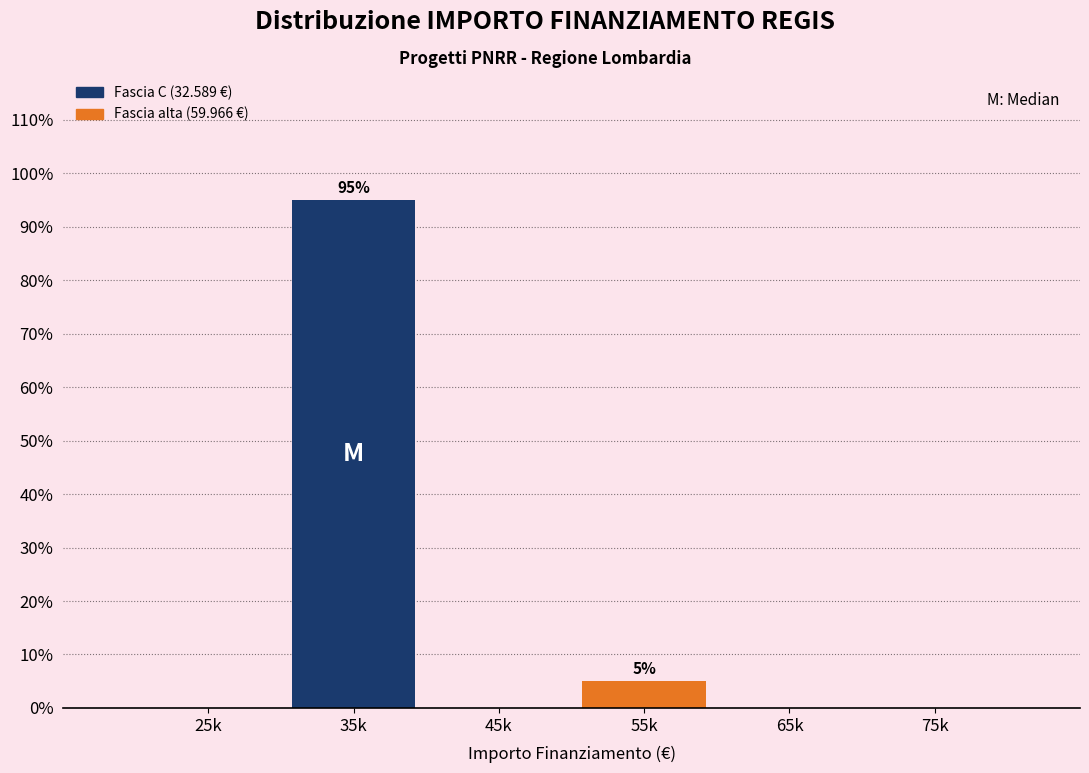

Reading left to right, extract all data points from this chart.

25k=0	35k=95	45k=0	55k=5	65k=0	75k=0